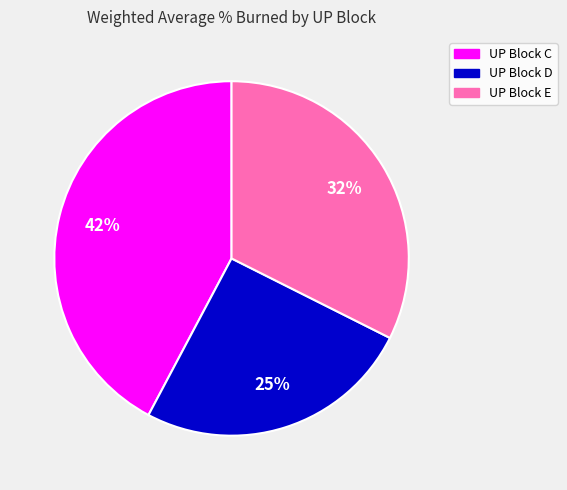

Does UP Block E account for over 50% of the chart?

No